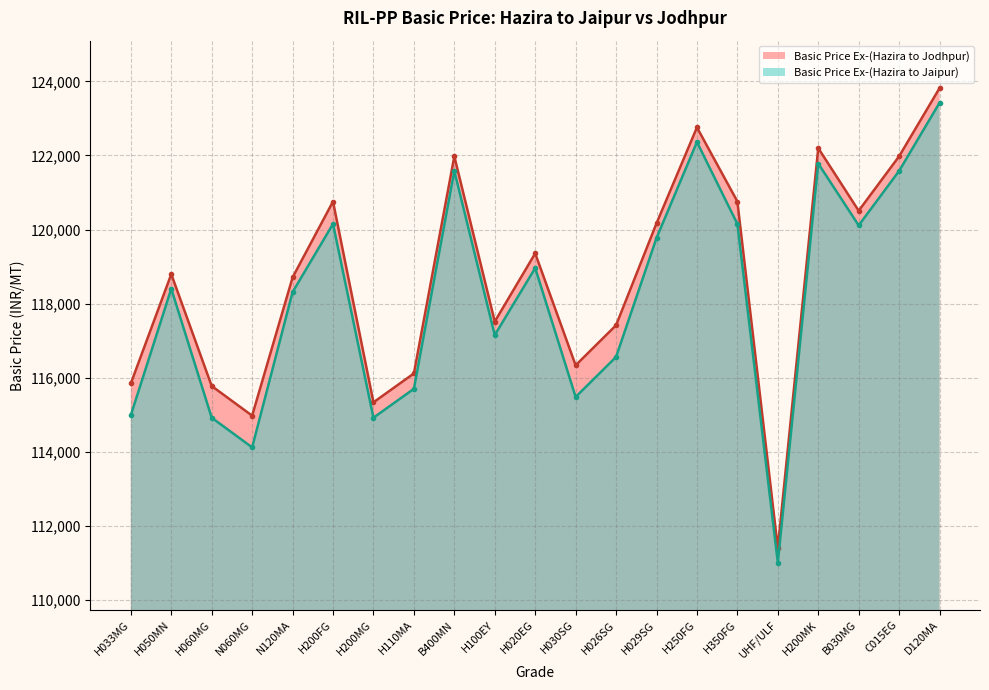

The Basic Price Ex-(Hazira to Jodhpur) series shows 121977 at B400MN. True or false?

True